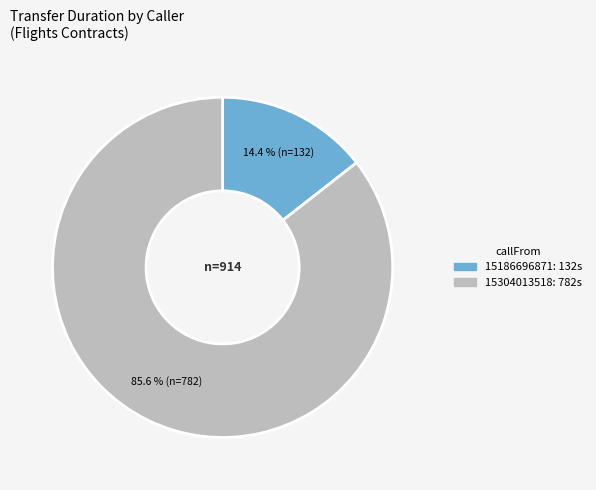

What is the ratio of the value at 15186696871 to the value at 15304013518?

0.2